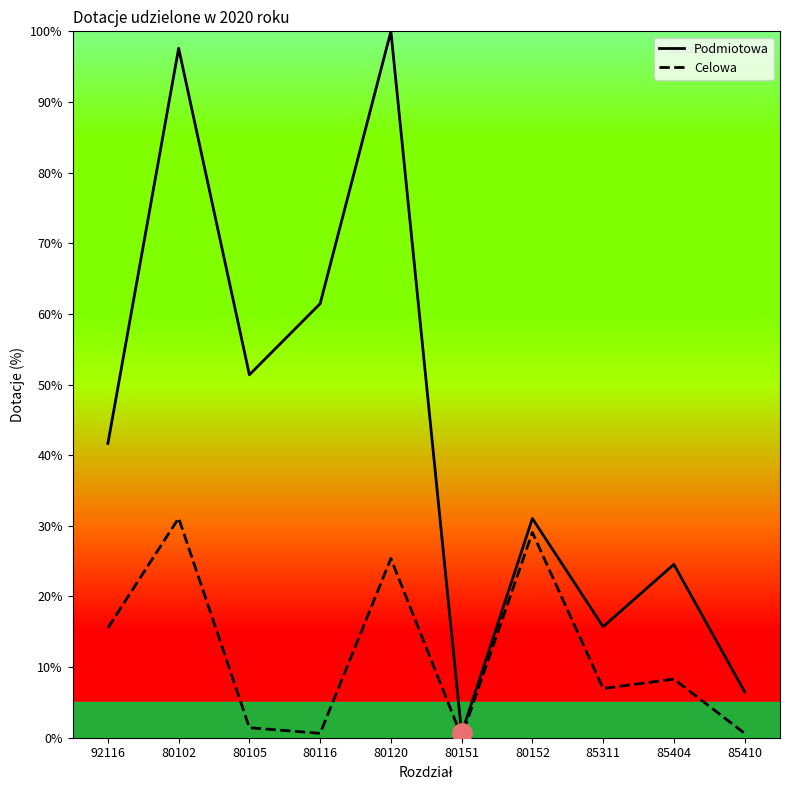

What are all the series names shown in the legend?

Podmiotowa, Celowa